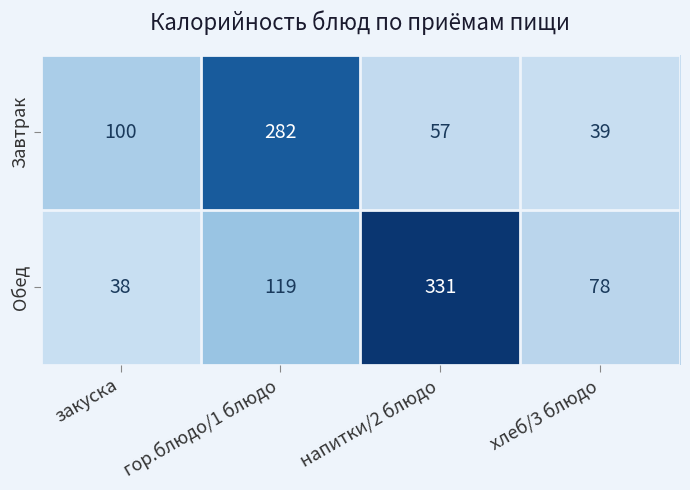

Rank the series at гор.блюдо/1 блюдо from highest to lowest value.

Завтрак, Обед